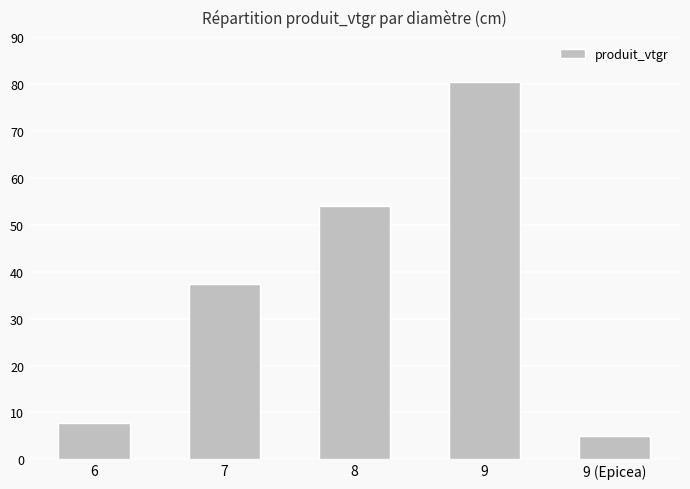

Reading right to left, transcribe all the data shown in this chart.

4.9	80.4	53.9	37.3	7.7